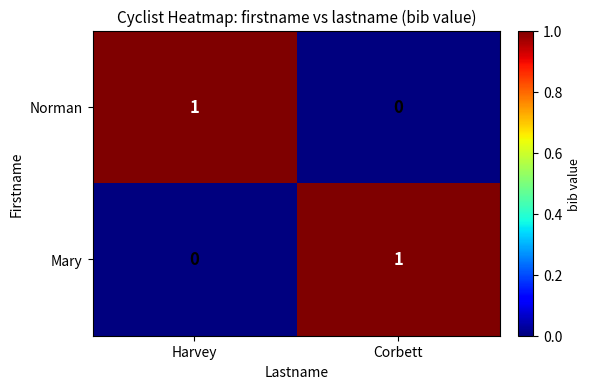

What is the total value across all series at Harvey?

1